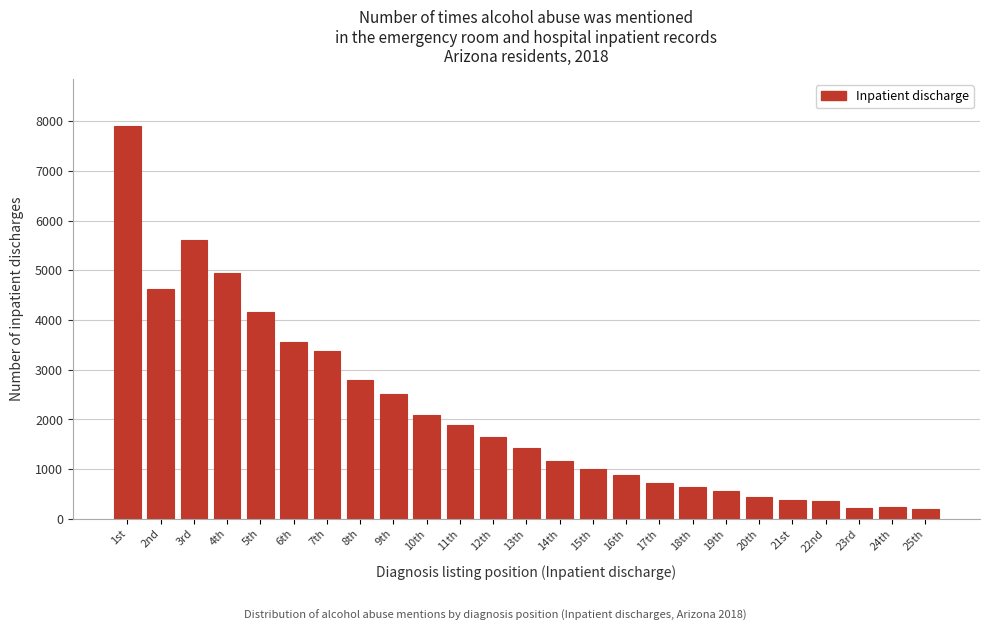

What is the difference between the maximum and minimum values?

7718